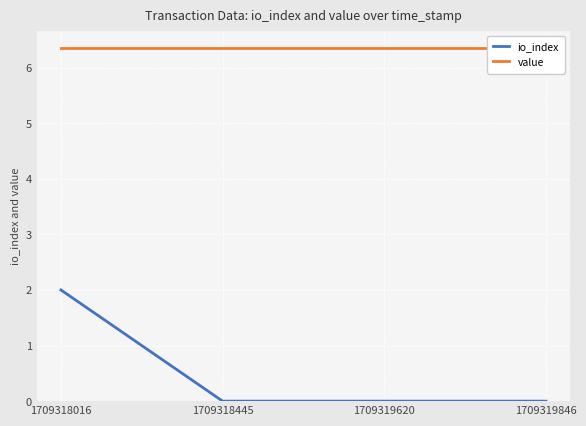

Reading left to right, what are all the values shown in this chart?

io_index: 2.0	0.0	0.0	0.0
value: 6.3	6.3	6.3	6.3